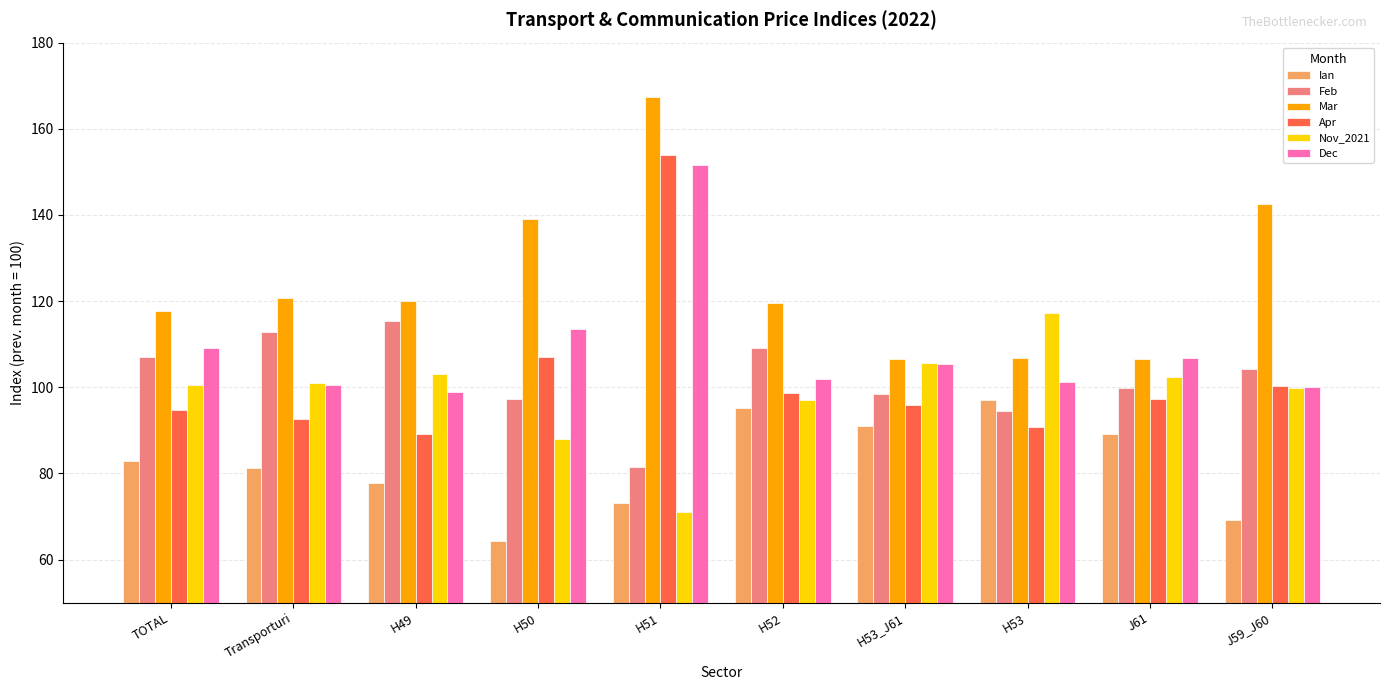

Which series has the largest total across all categories?

Mar